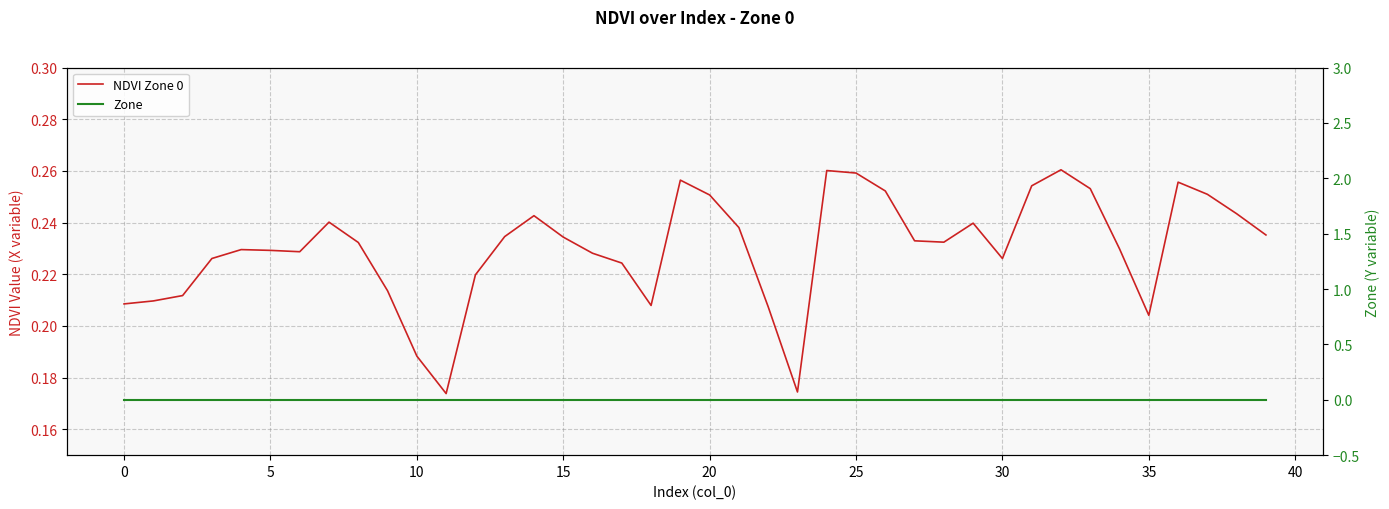

True or false: NDVI Zone 0 has a value of 0.1 at 24.

False